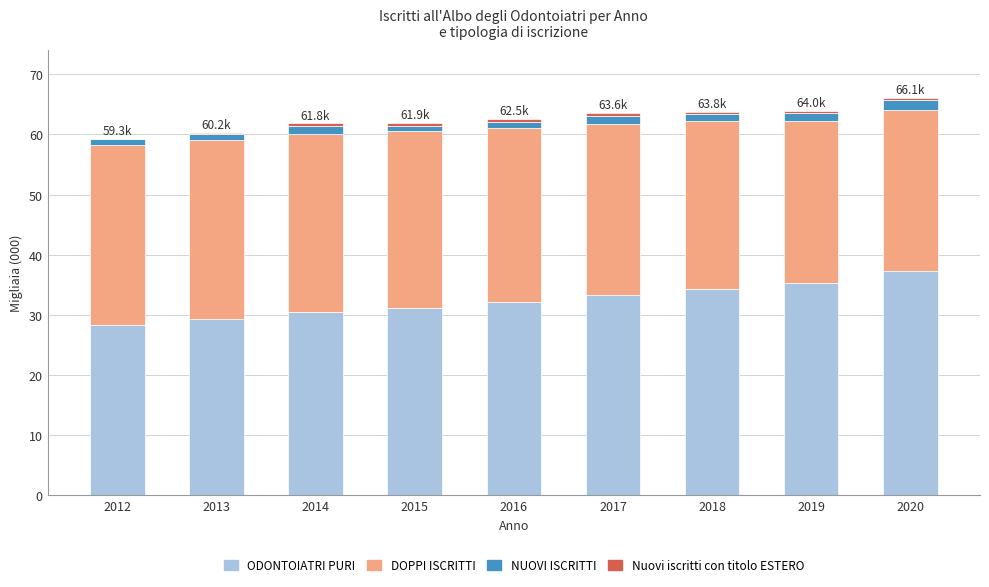

Is it true that ODONTOIATRI PURI equals 35.3 at 2019?

True